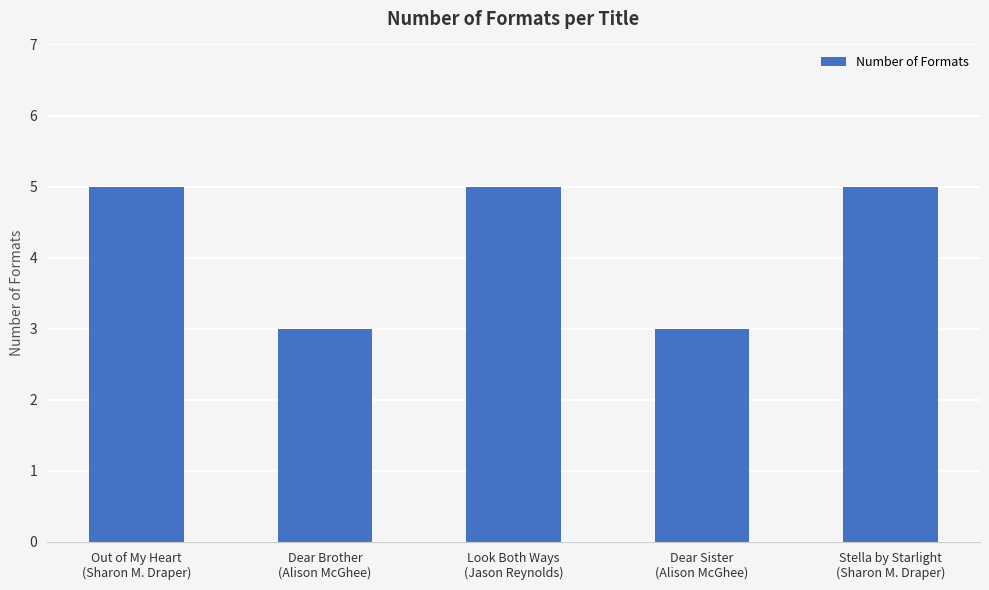

Does the chart contain stacked bars?

No